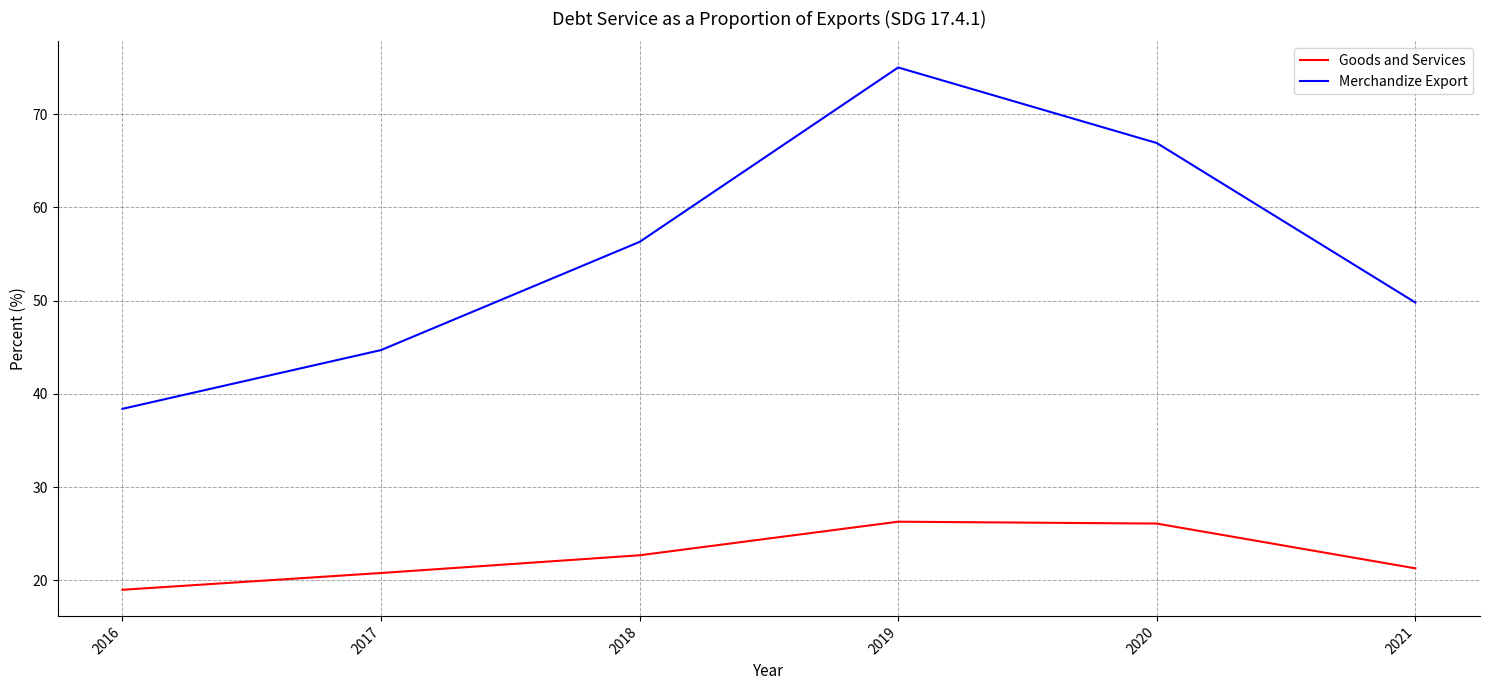

Between 2018 and 2021, which series saw the biggest shift?

Merchandize Export